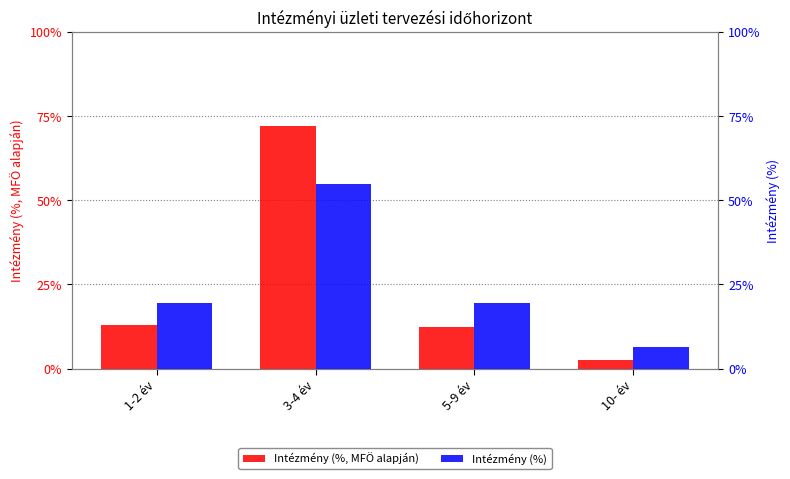

What position from the left is 1-2 év?

1